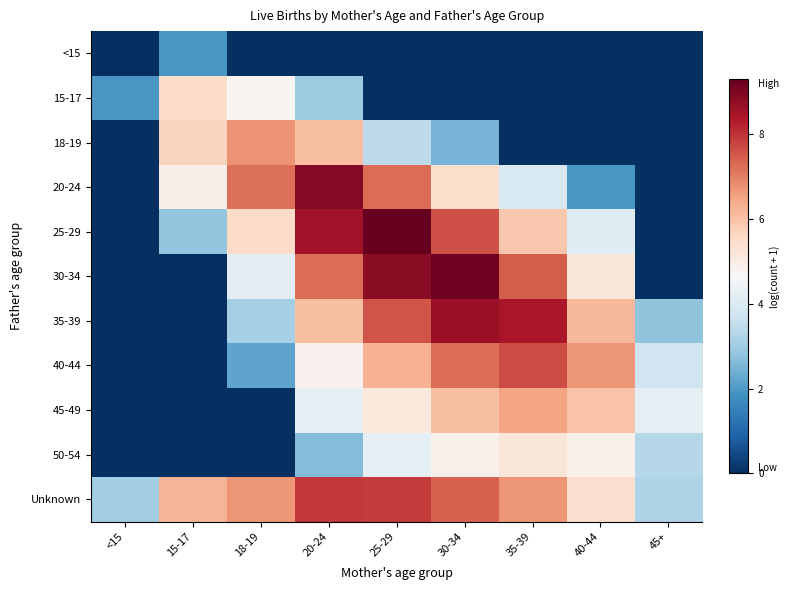

At how many categories does at least one series exceed 6?

7